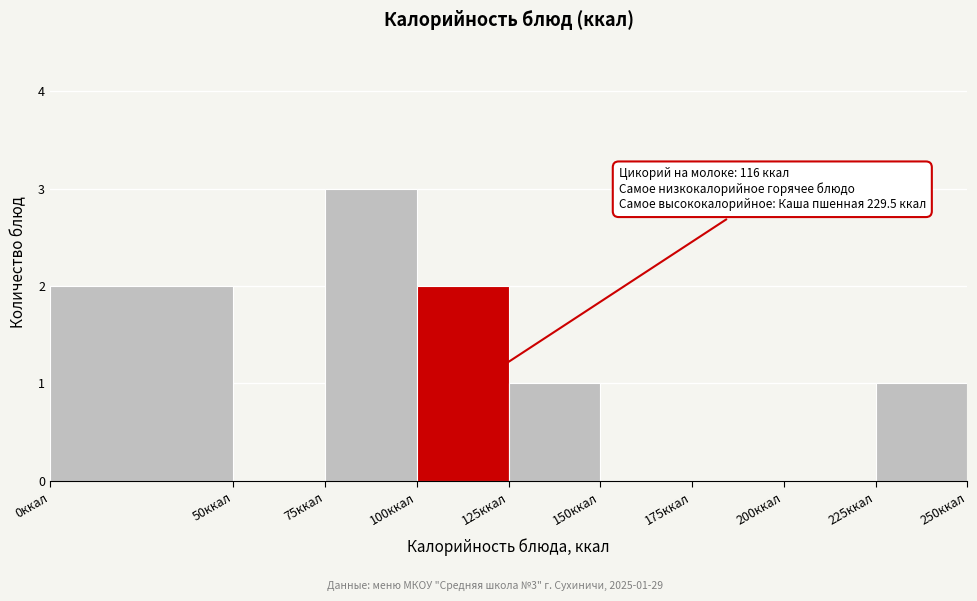

Which range on the x-axis has the tallest bar?

75 to 100